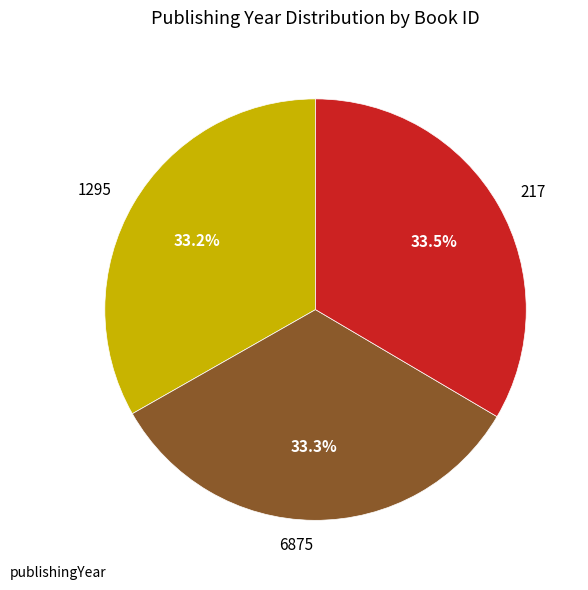

To the nearest percent, what portion does 1295 represent?

33%